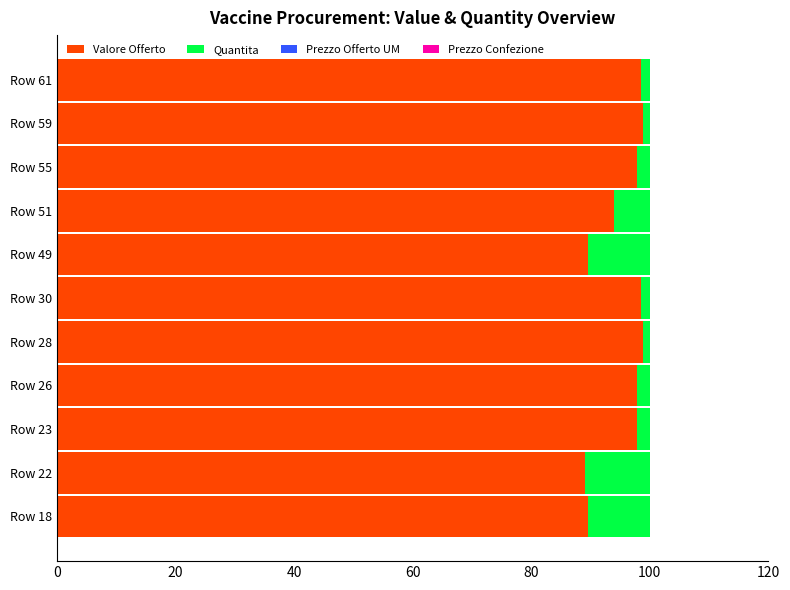

What is the maximum value for Valore Offerto?

98.9